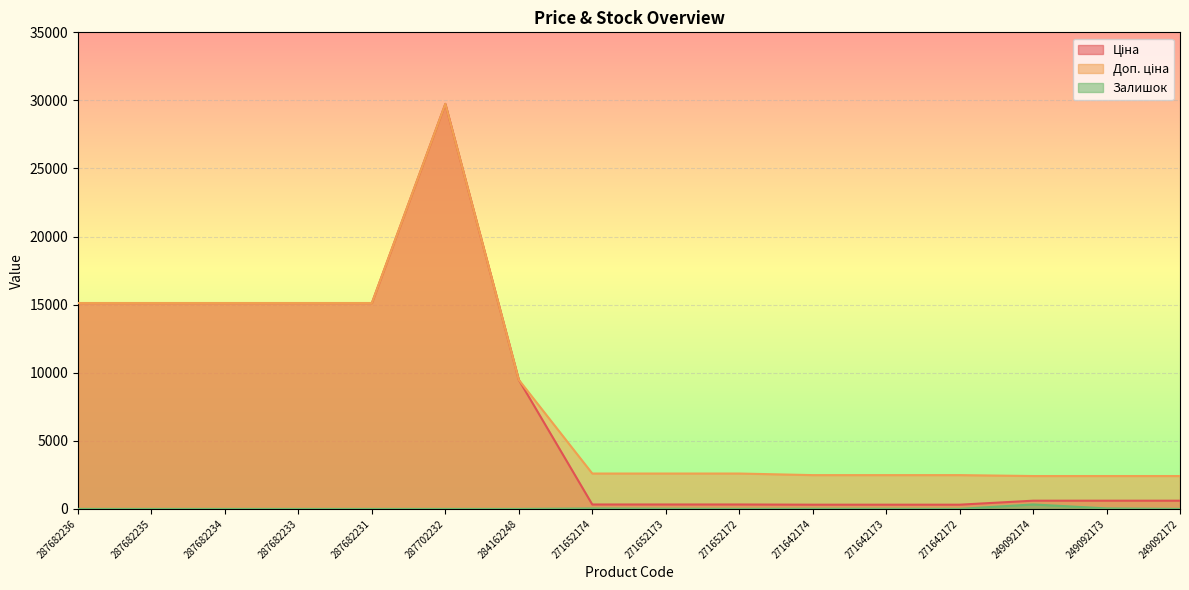

Which series has the largest range (max minus min)?

Ціна